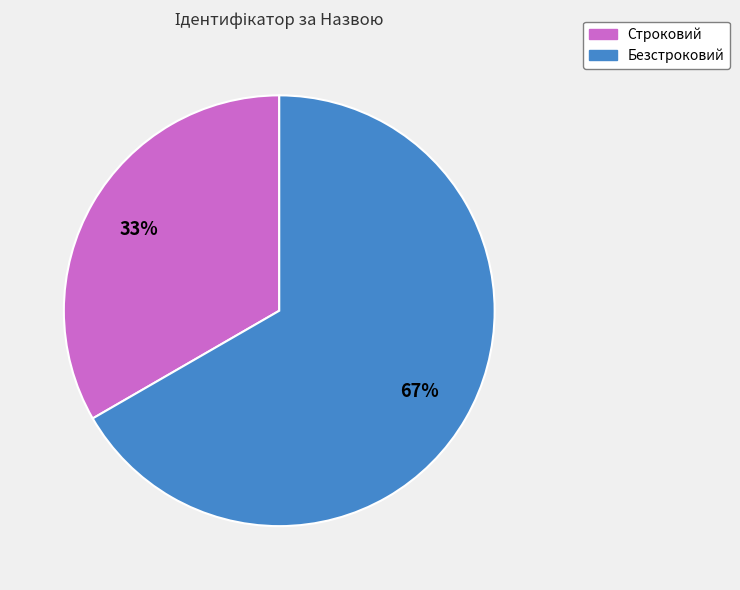

To the nearest percent, what is the combined percentage of Строковий and Безстроковий?

100%